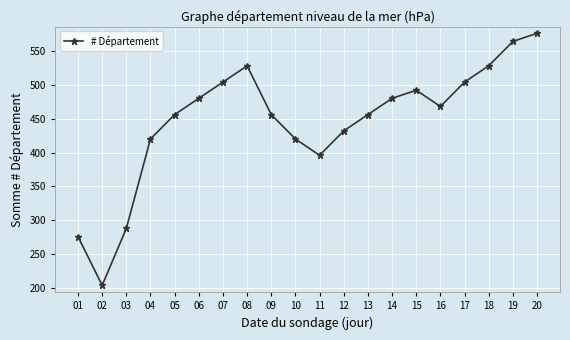

Where is the data nearest to the value 390?

11